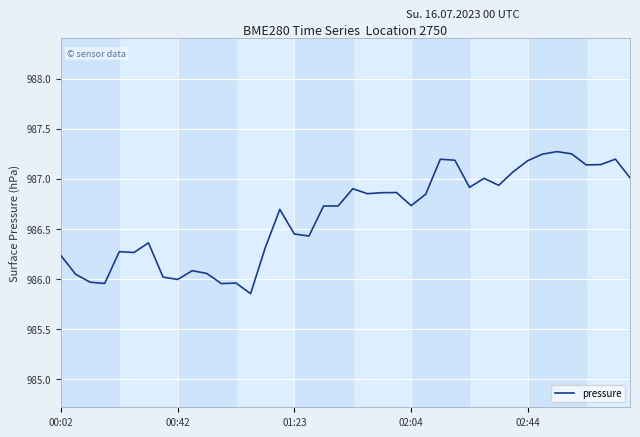

What is the greatest value displayed?

987.3